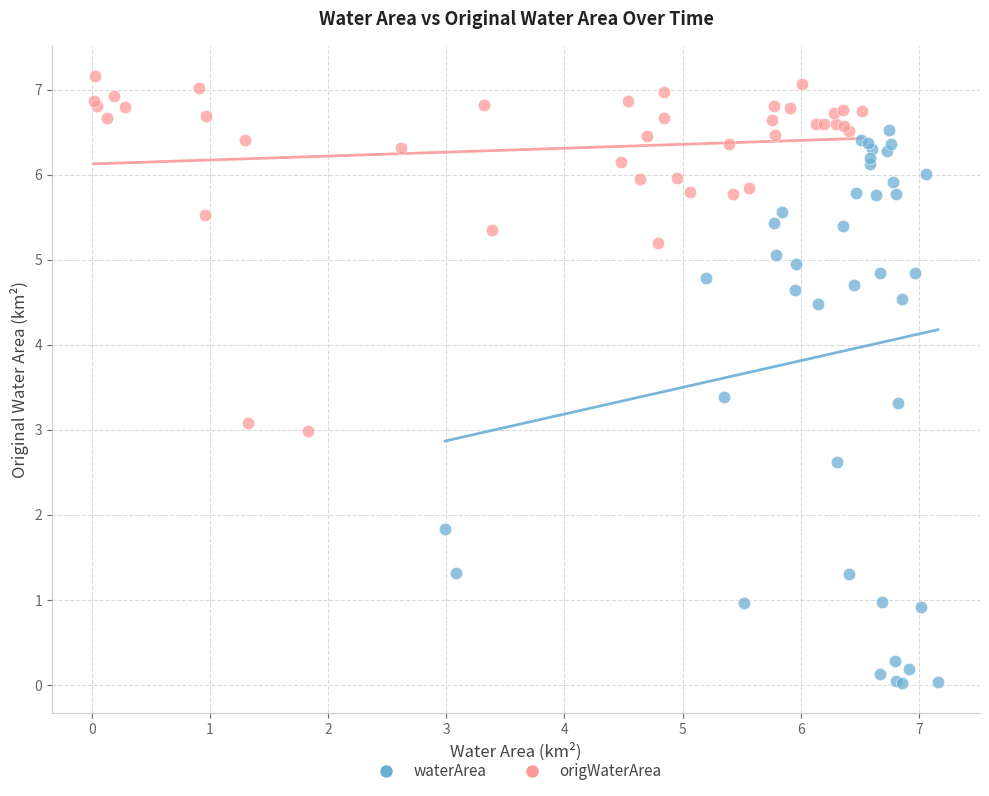

Which series reaches the minimum Y coordinate?

waterArea